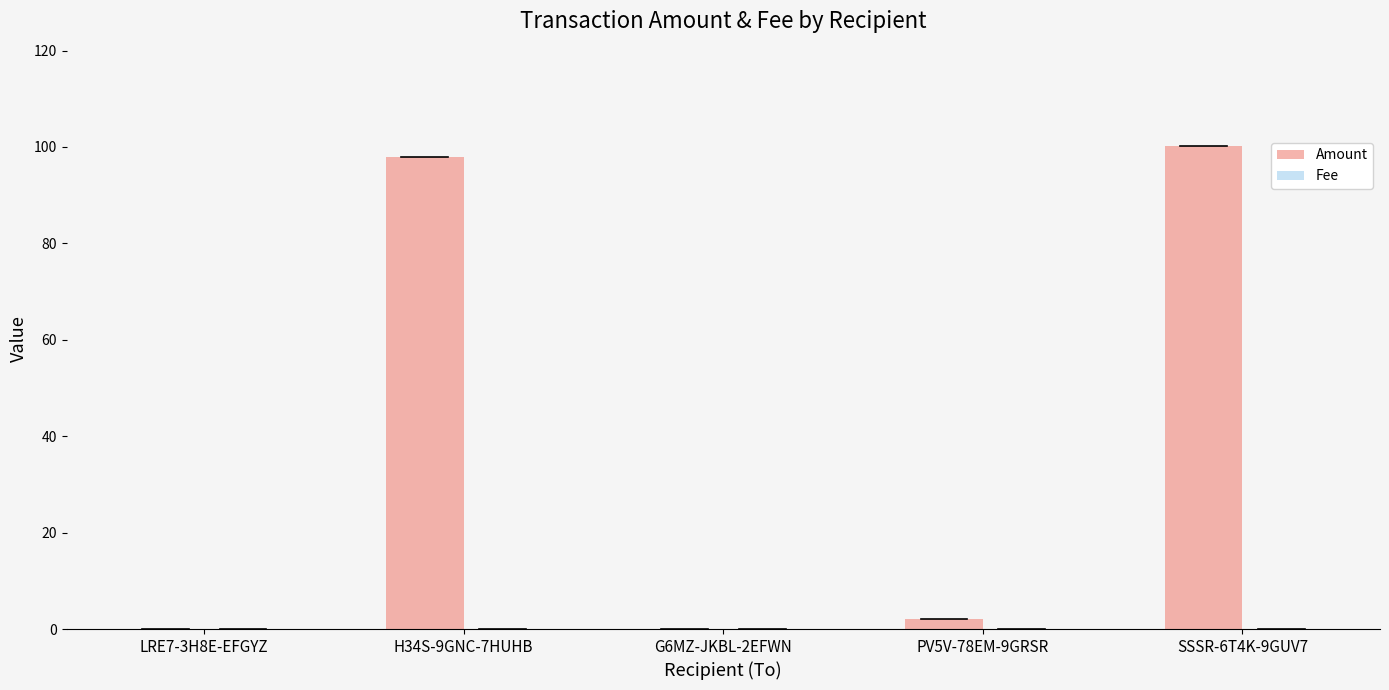

Which series has the largest total across all categories?

Amount